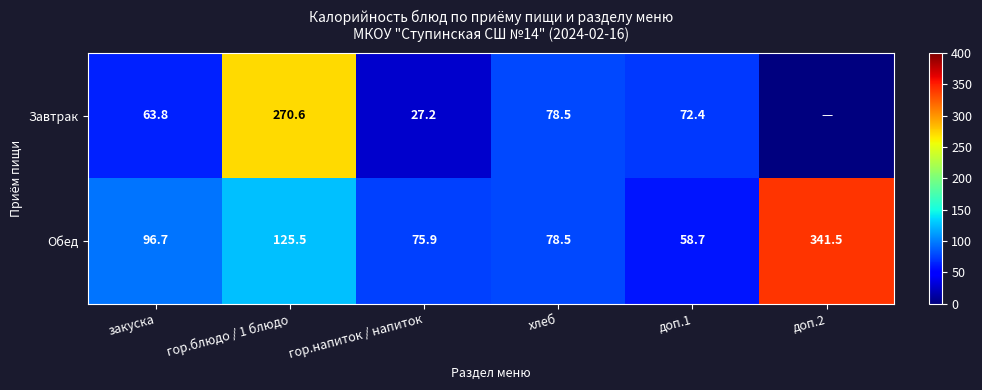

What is the total value across all series at гор.блюдо / 1 блюдо?

396.1